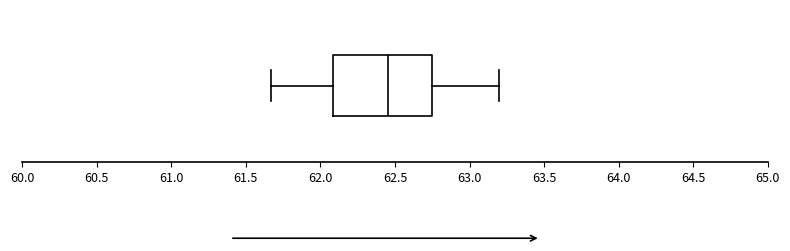

Where does the right whisker of the box end on the x-axis? The values are not printed on the chart, so give them approximately, as read against the axis.

63.20